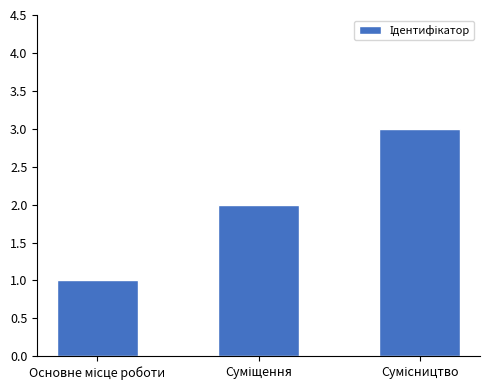

What is the greatest value displayed?

3